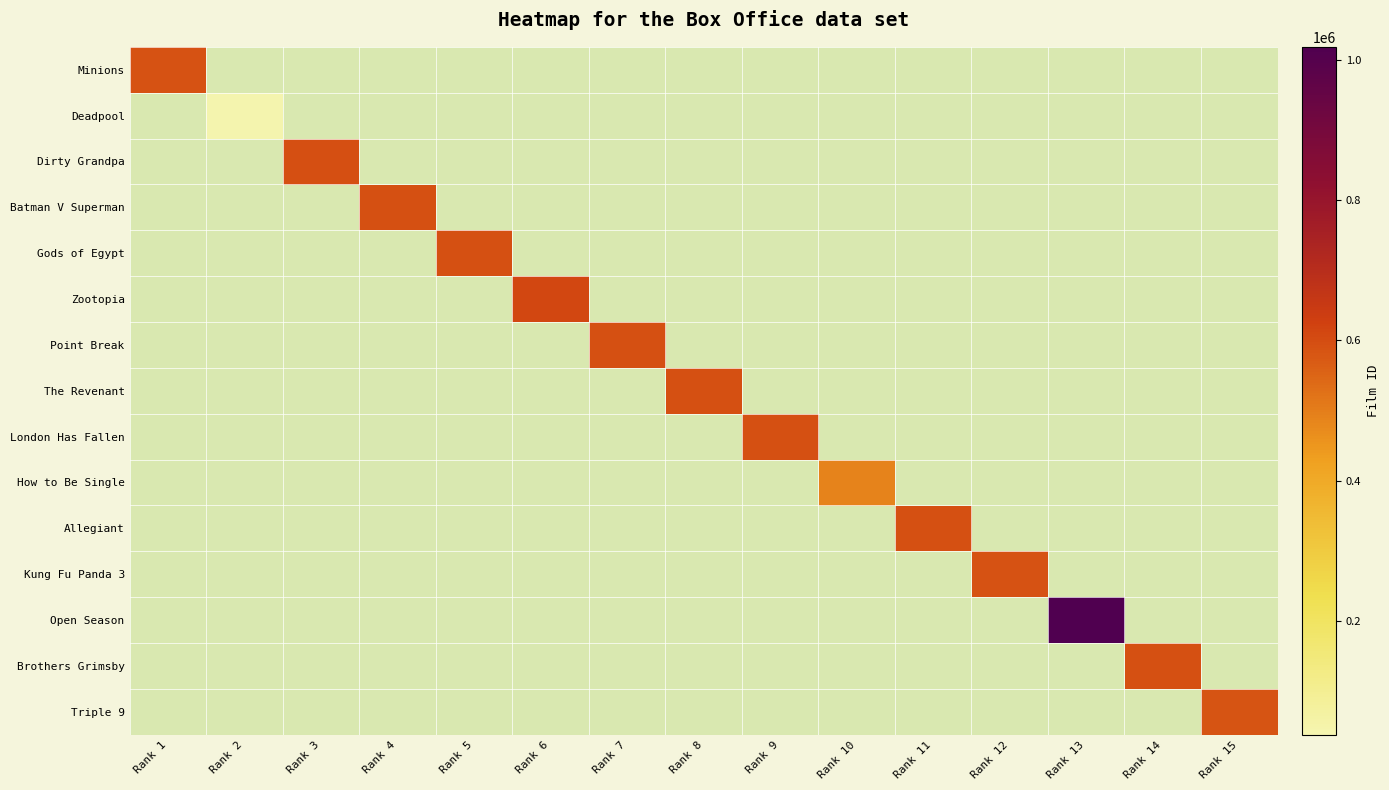

The value of How to Be Single at Rank 10 is 685491.5. True or false?

False